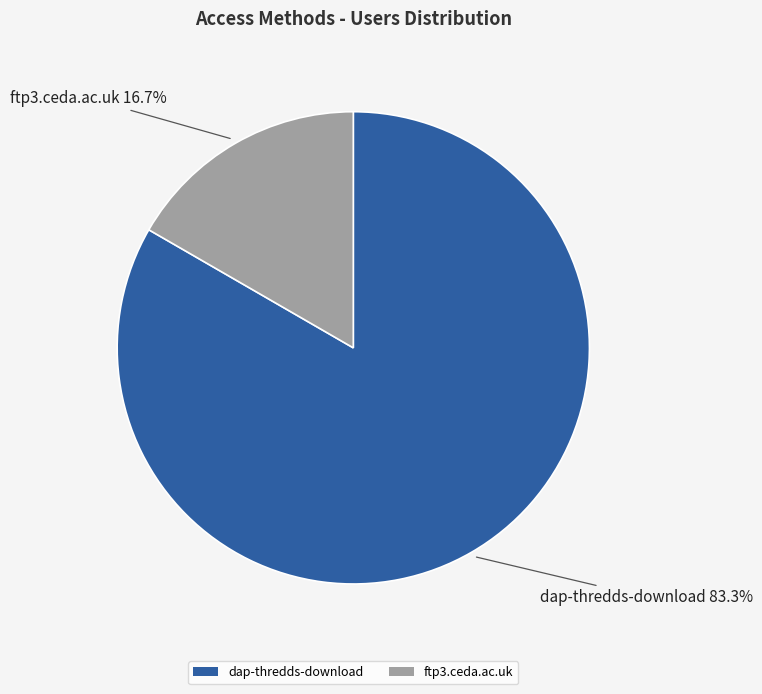

Is there a majority slice in this chart?

Yes